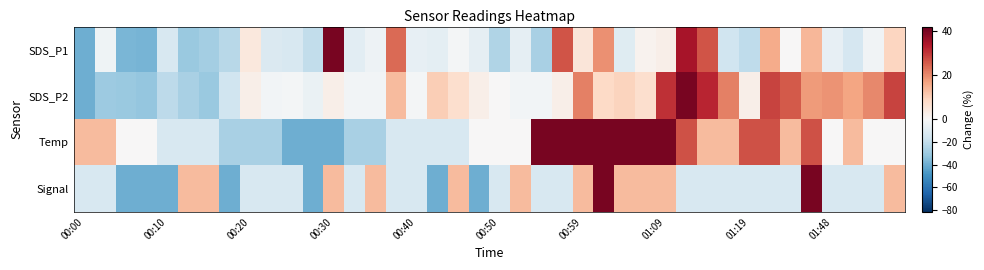

What is the minimum value shown in the chart?

-40.0